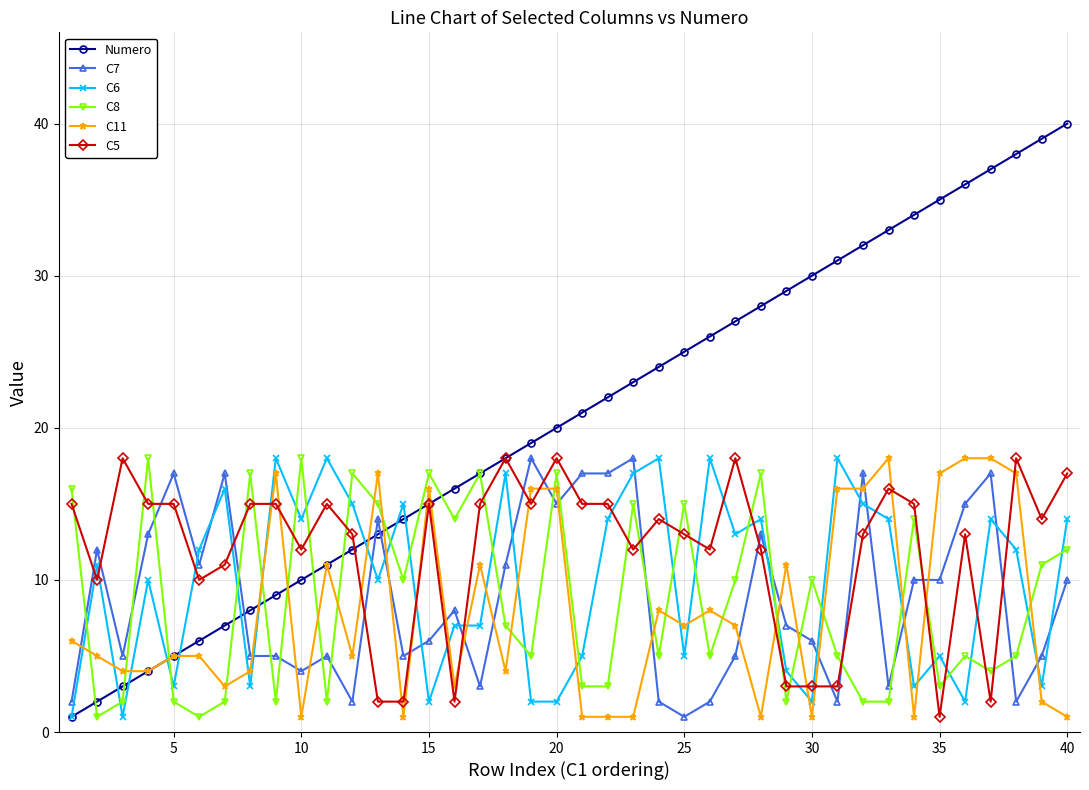

Which series ends up on top after the final intersection of C8 and C11?

C8